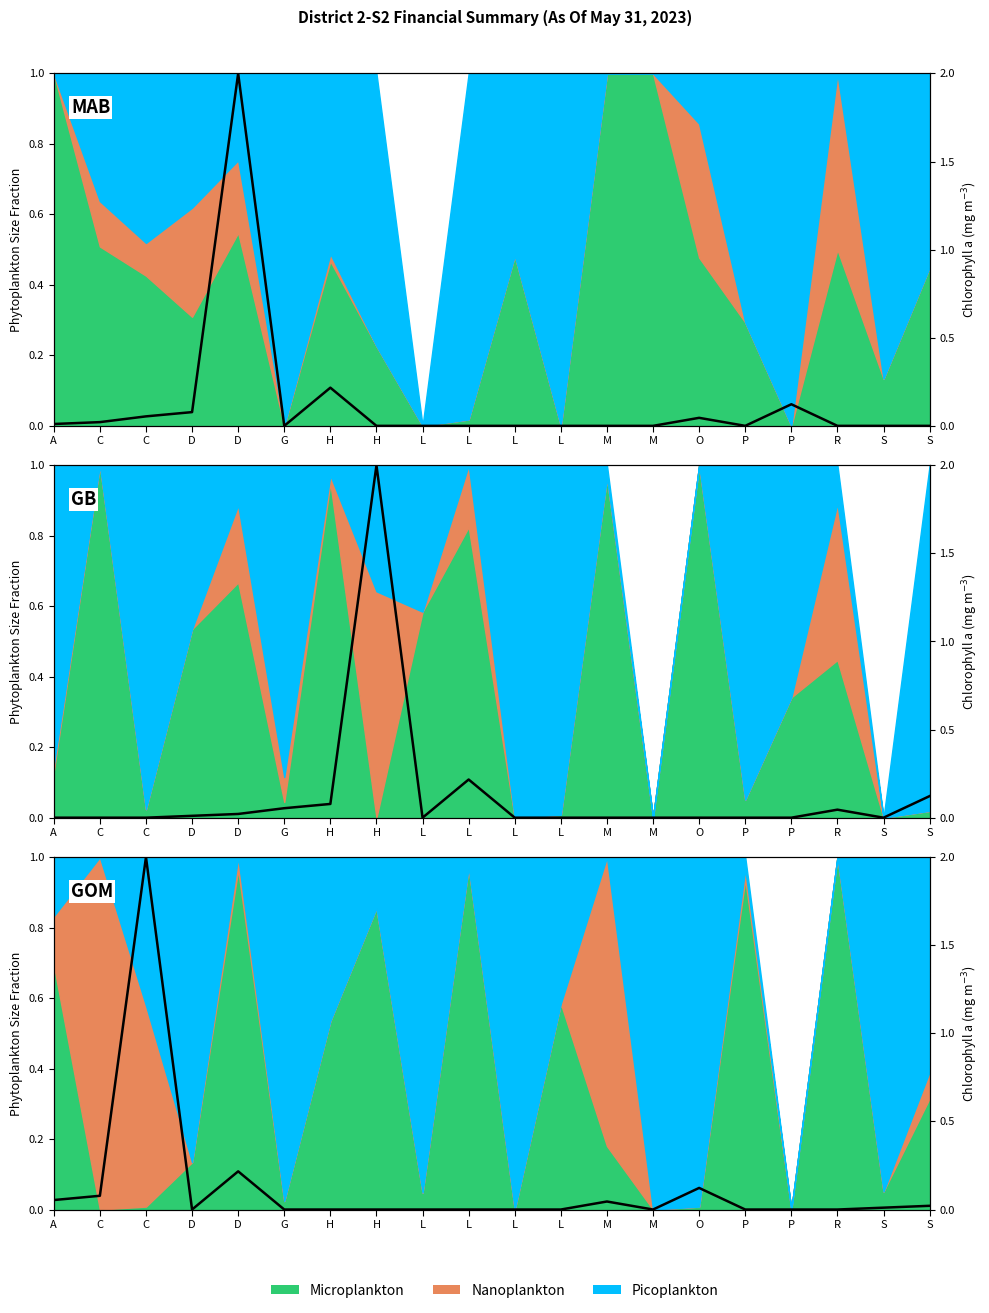

True or false: the data shows -1.3 at P.

False